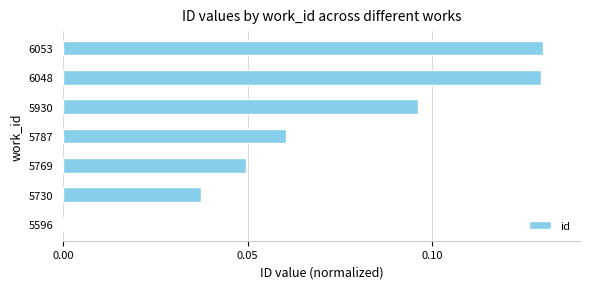

Is it true that the value at 5596 is 0.1?

False